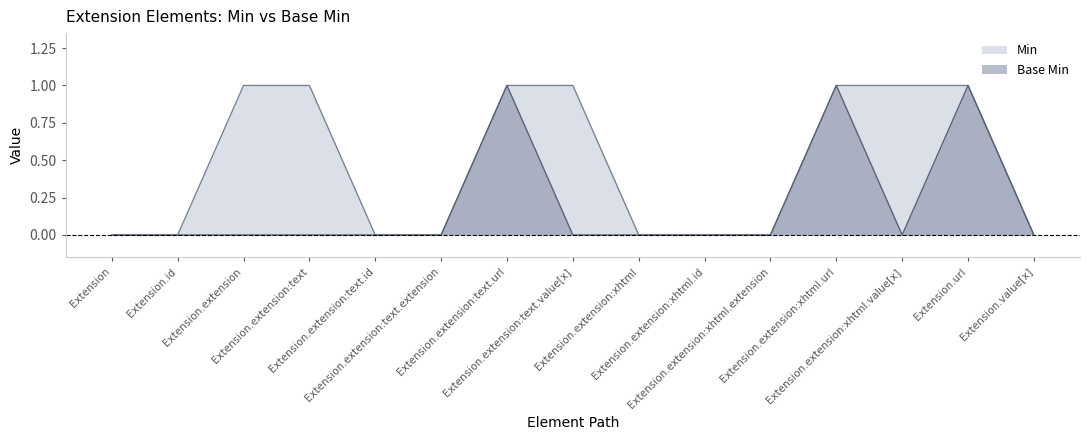

What is the total value across all series at Extension.extension:text.value[x]?

1